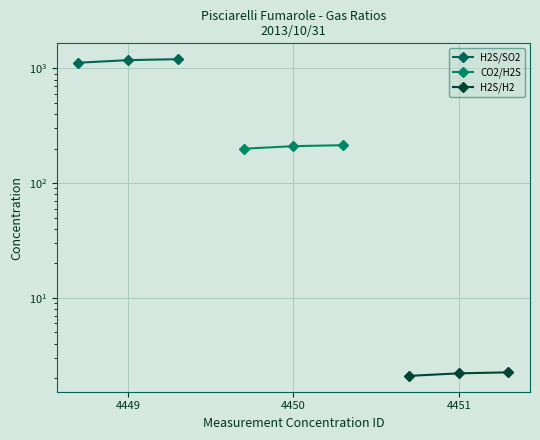

At which label is CO2/H2S closest to 206?

4450